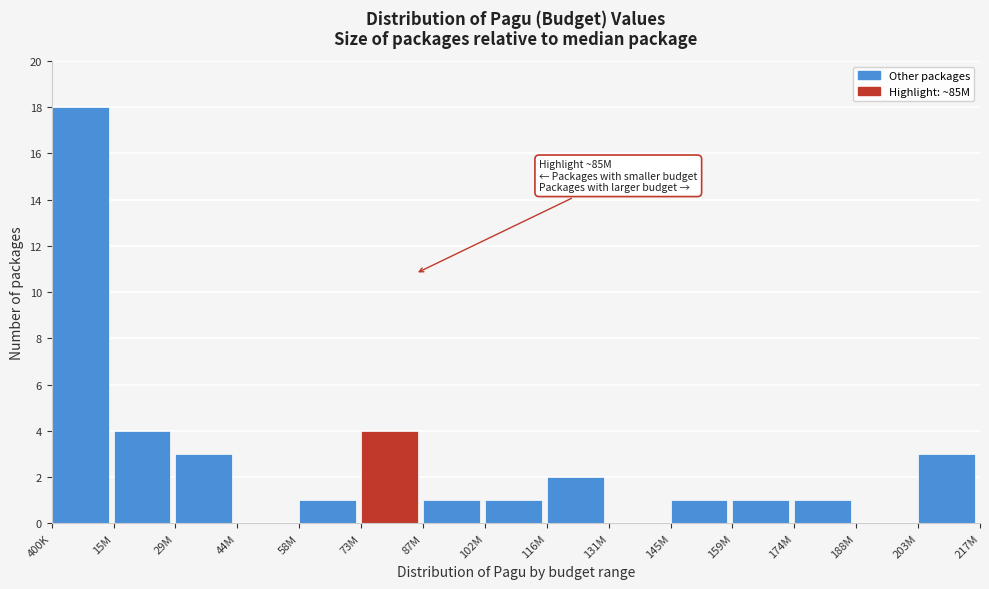

Reading left to right, transcribe all the data shown in this chart.

400K=18	15M=4	29M=3	44M=0	58M=1	73M=4	87M=1	102M=1	116M=2	131M=0	145M=1	159M=1	174M=1	188M=0	203M=3